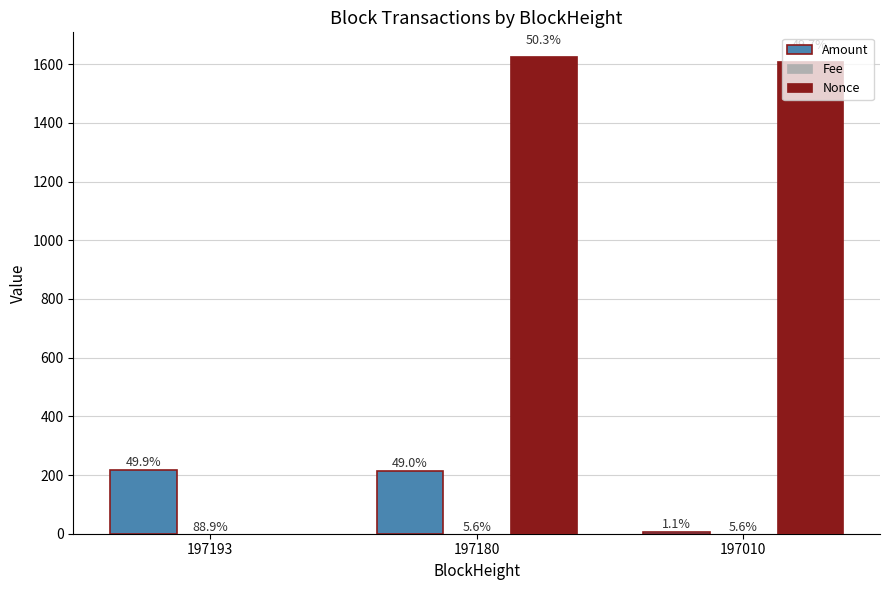

How many groups of bars are there?

3